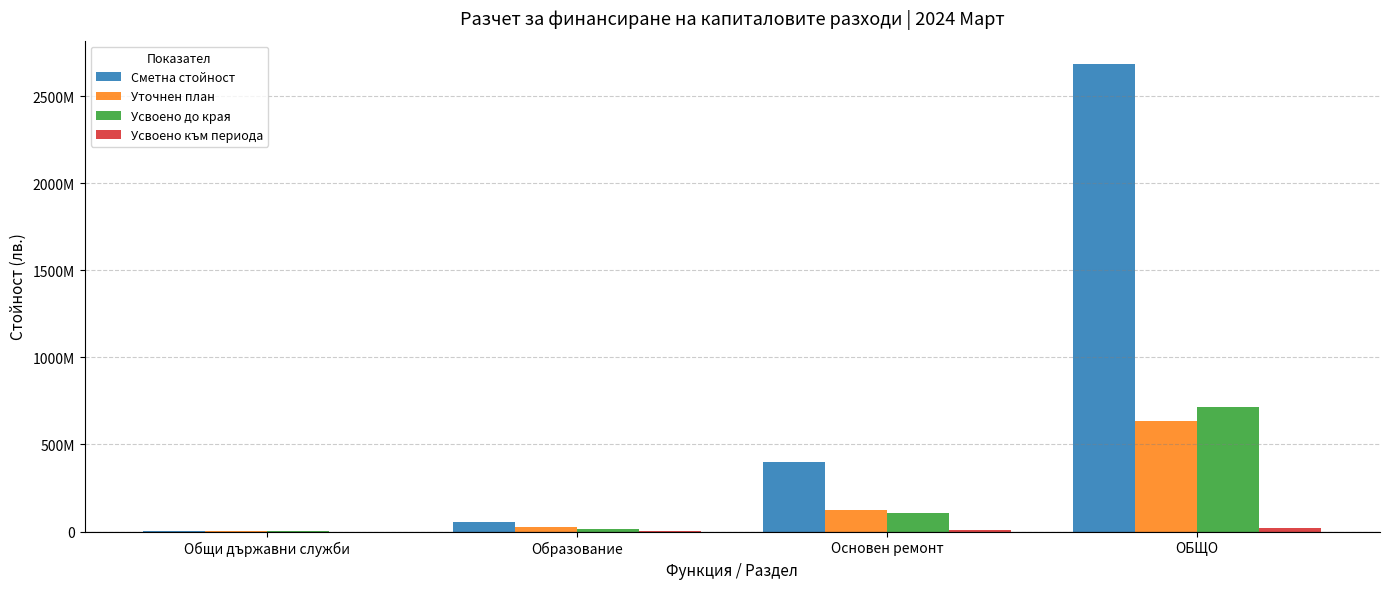

What is the value of the Уточнен план bar at the 1st from the left?

472121